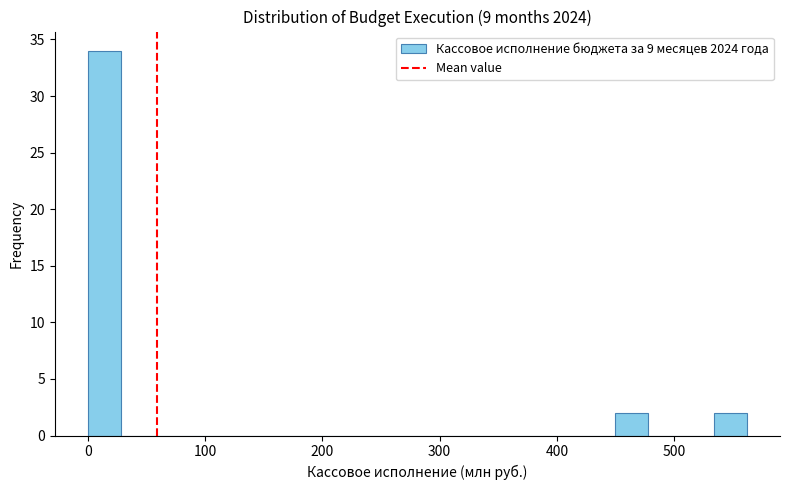

Read against the x-axis, roughly where is the centre of the tallest bar?

10